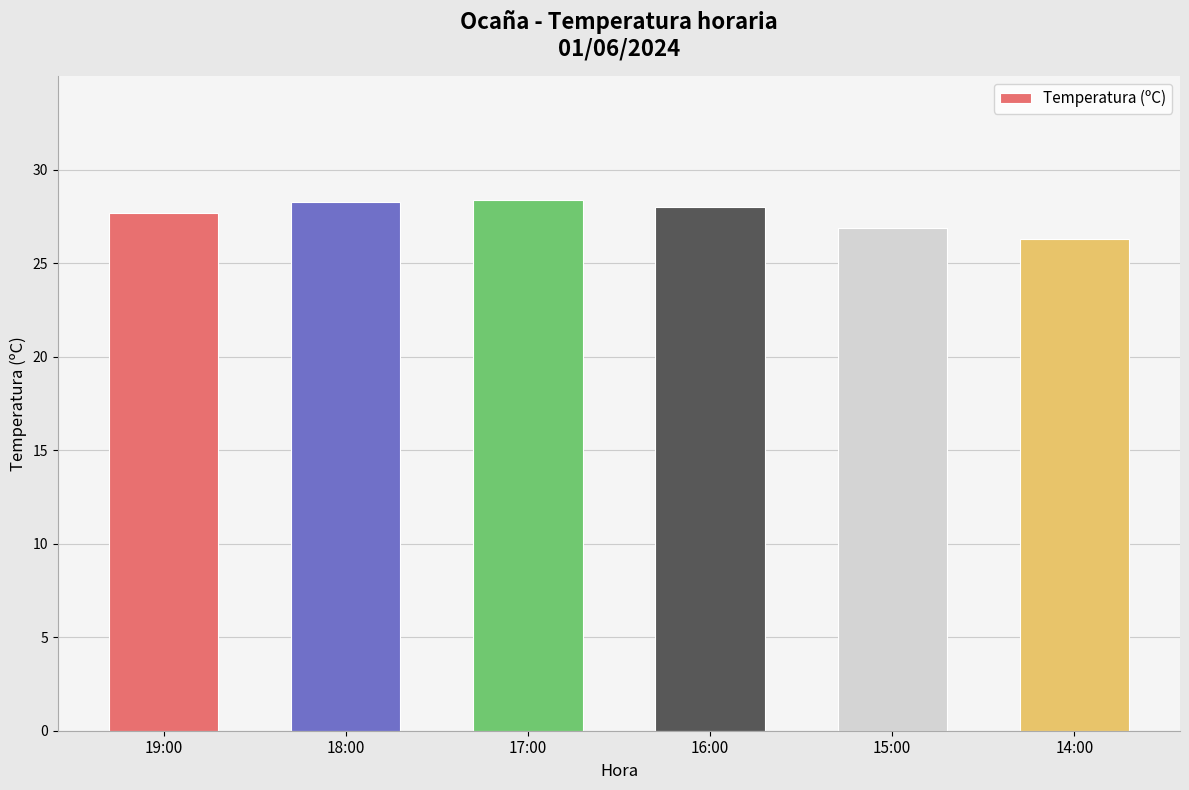

Is it true that the value at 16:00 is 47.7?

False